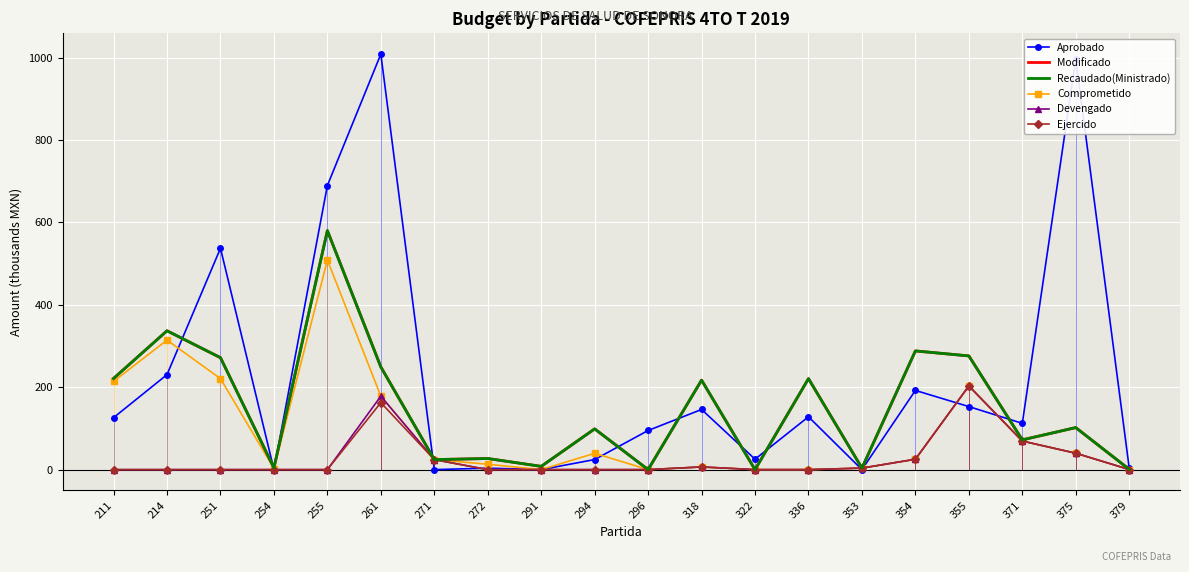

What are all the series names shown in the legend?

Aprobado, Modificado, Recaudado(Ministrado), Comprometido, Devengado, Ejercido